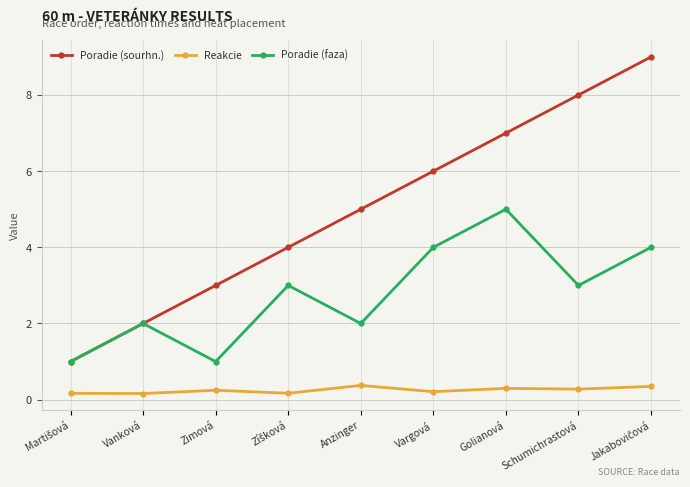

The value of Poradie (faza) at Golianová is 8.5. True or false?

False